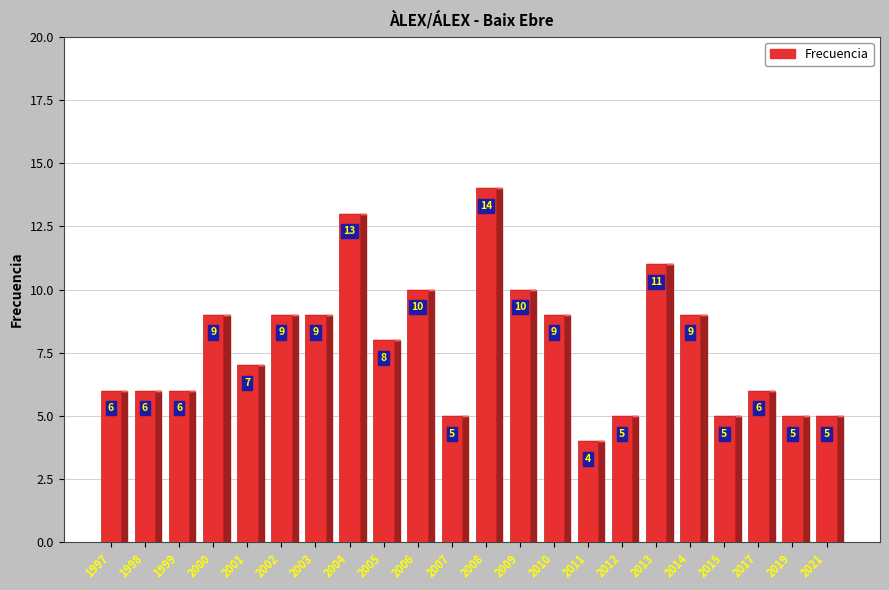

What is the difference between the second highest and minimum values?

9